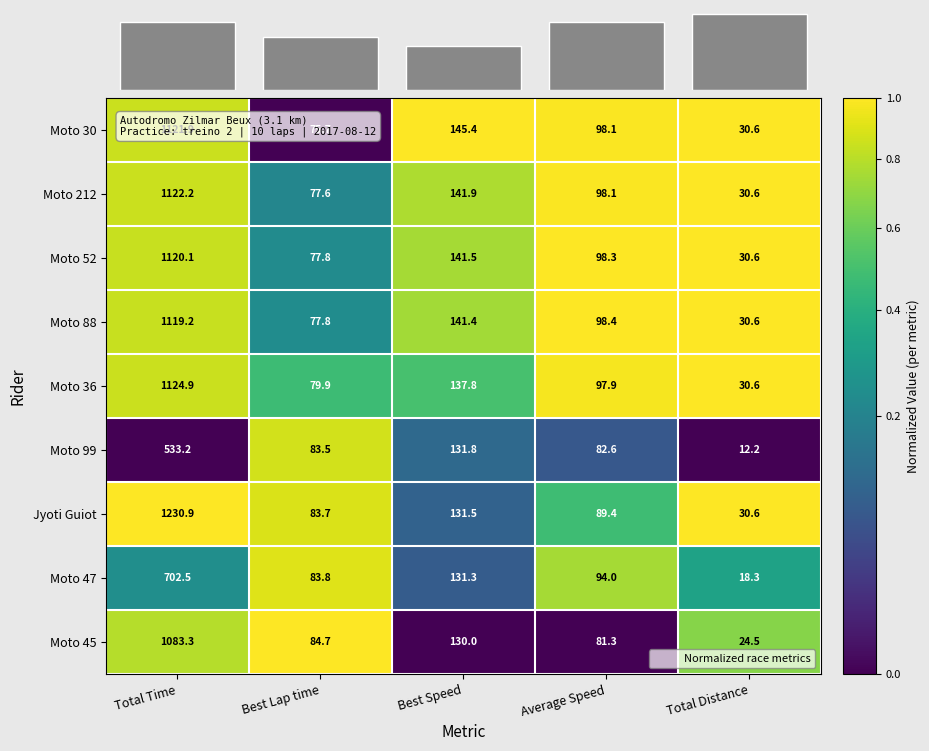

Between Average Speed and Total Distance, which is larger?

Total Distance